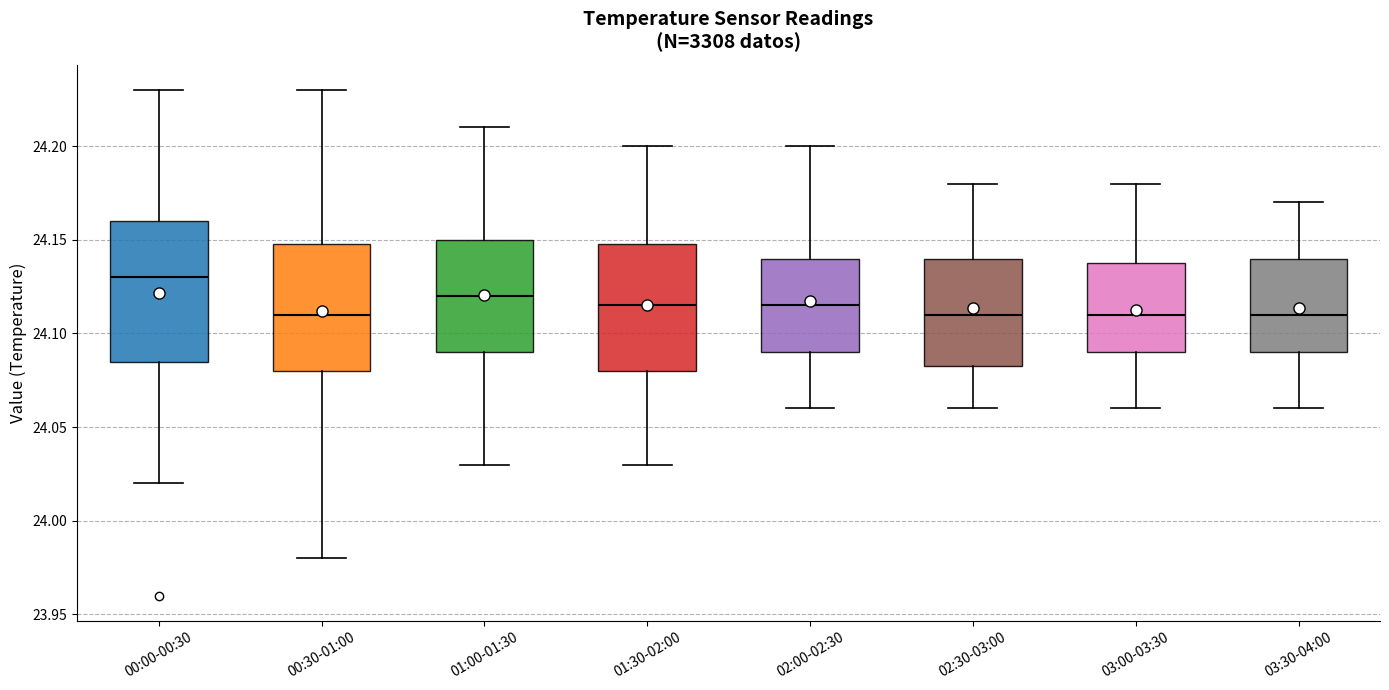

Which box is the tallest, from its lower edge to its upper edge?

00:00-00:30